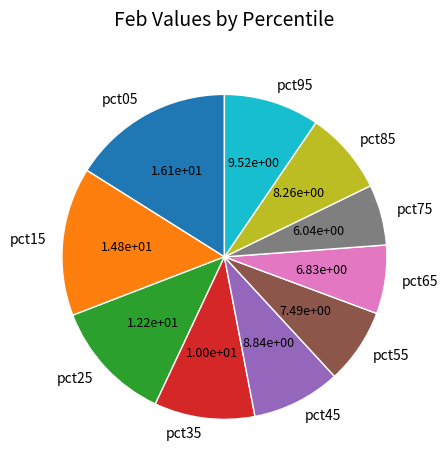

Does any single category account for the majority?

No